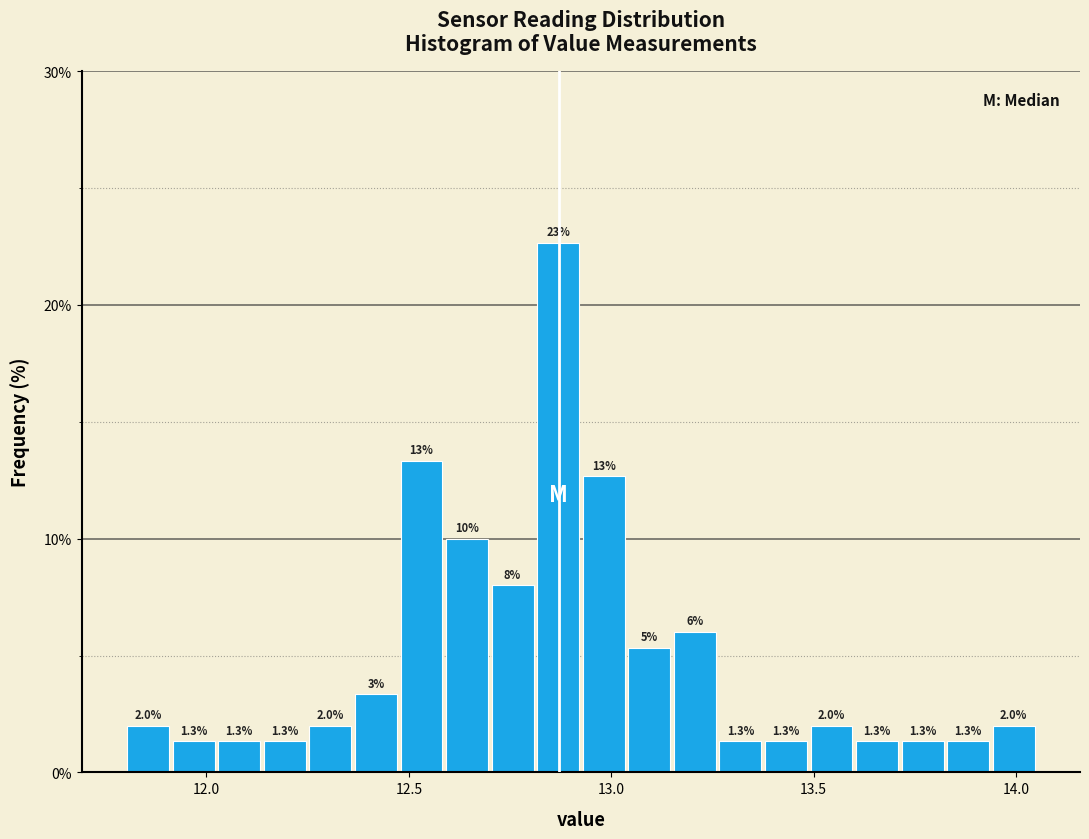

Around what value on the x-axis is the tallest bar? Give the approximate position of its centre, as read against the axis.

12.85